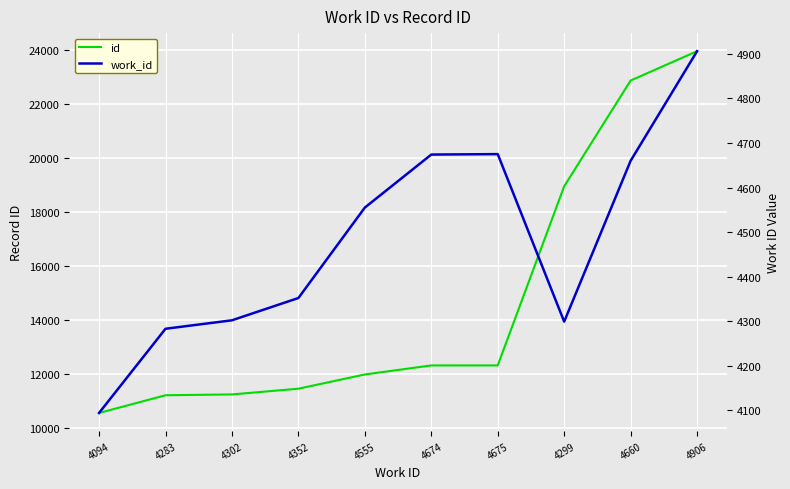

What is the approximate value of id at 4555, to the nearest 50?

11950